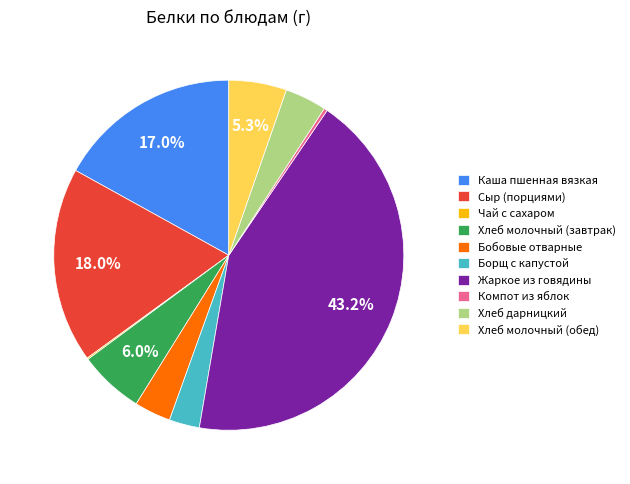

To the nearest percent, what is the difference between the largest and smallest slice percentages?

43%